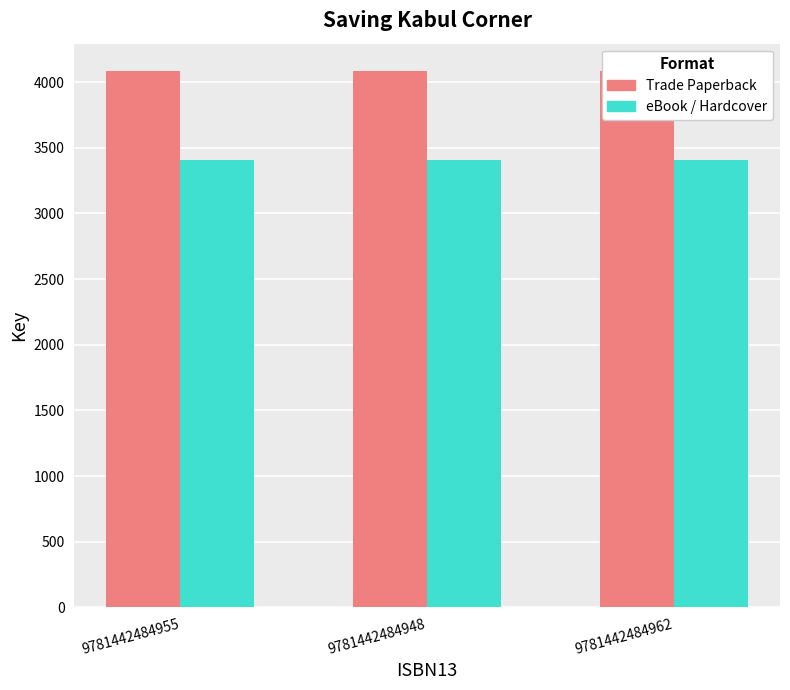

Which series has the largest total across all categories?

Trade Paperback